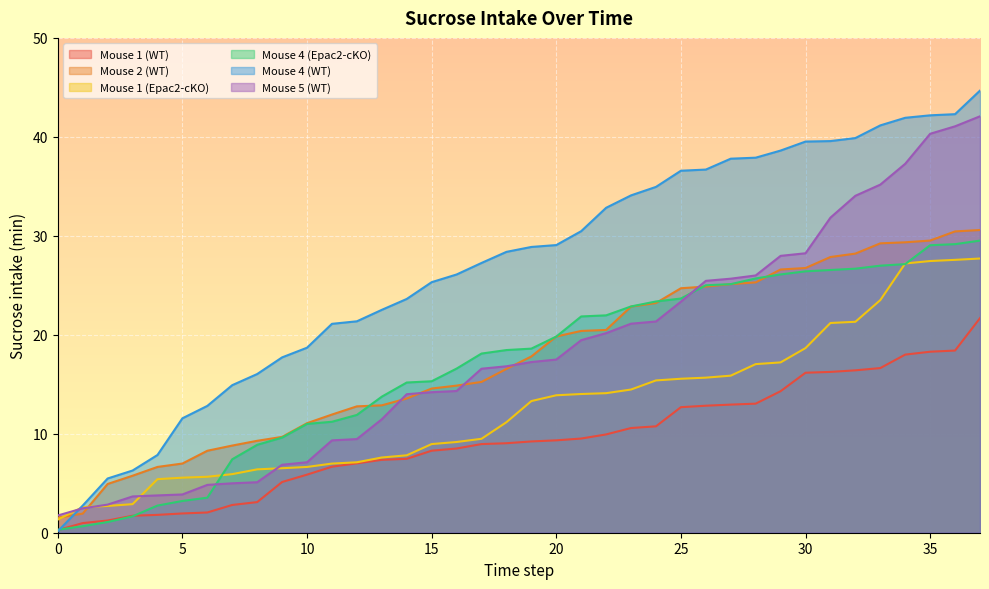

What are all the series names shown in the legend?

Mouse 1 (WT), Mouse 2 (WT), Mouse 1 (Epac2-cKO), Mouse 4 (Epac2-cKO), Mouse 4 (WT), Mouse 5 (WT)